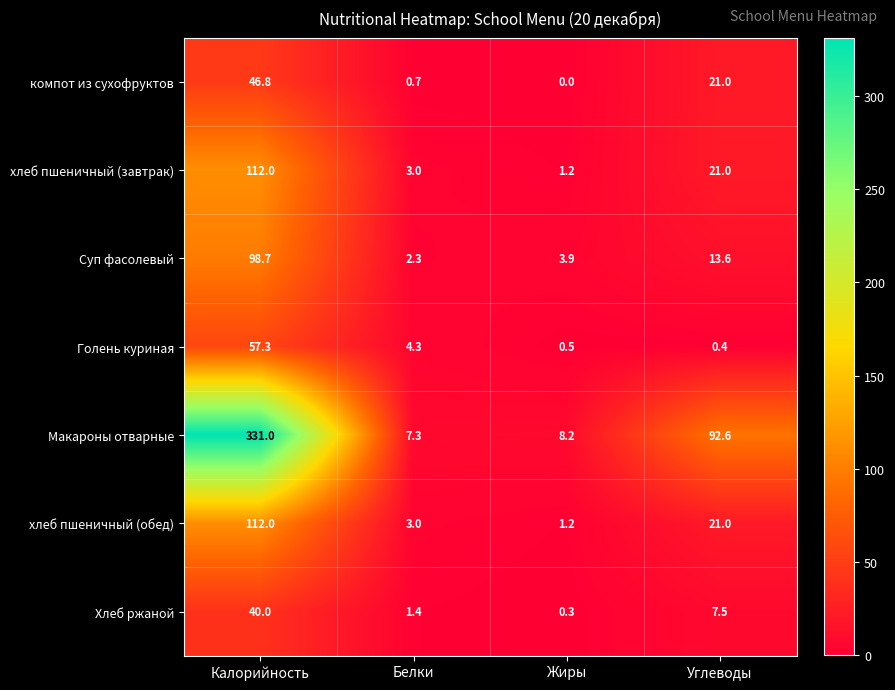

How many categories are shown in the chart?

4